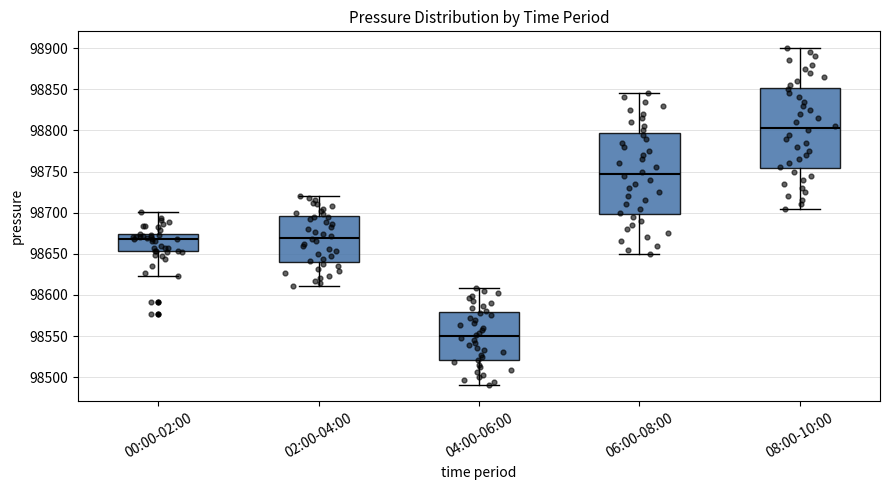

Where is the upper edge of the box for 08:00-10:00 on the y-axis? The values are not printed on the chart, so give them approximately, as read against the axis.

98850